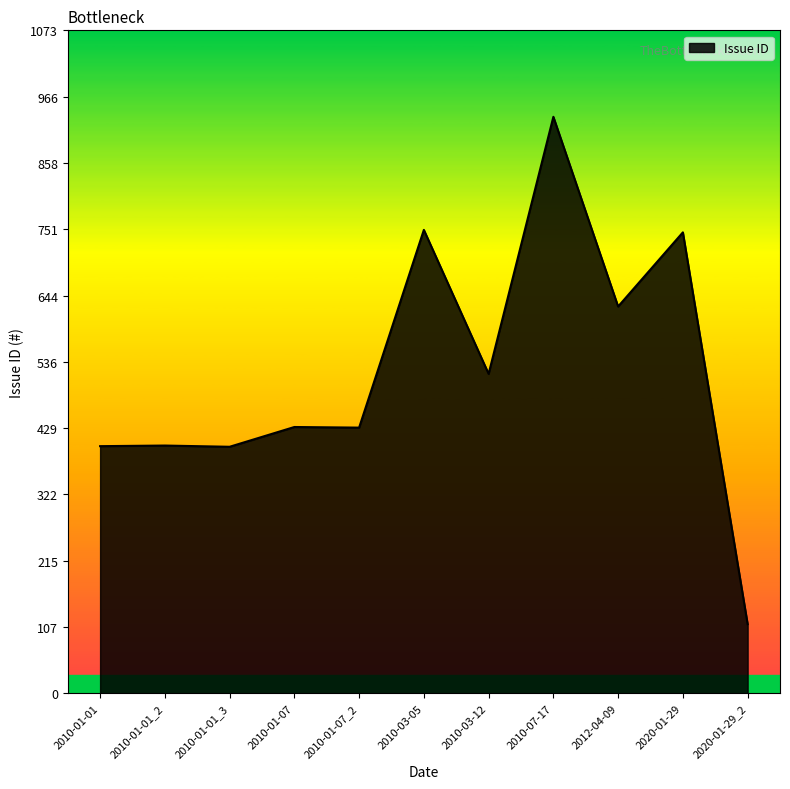

What is the sum of the values at 2010-01-01 and 2010-03-12?

917